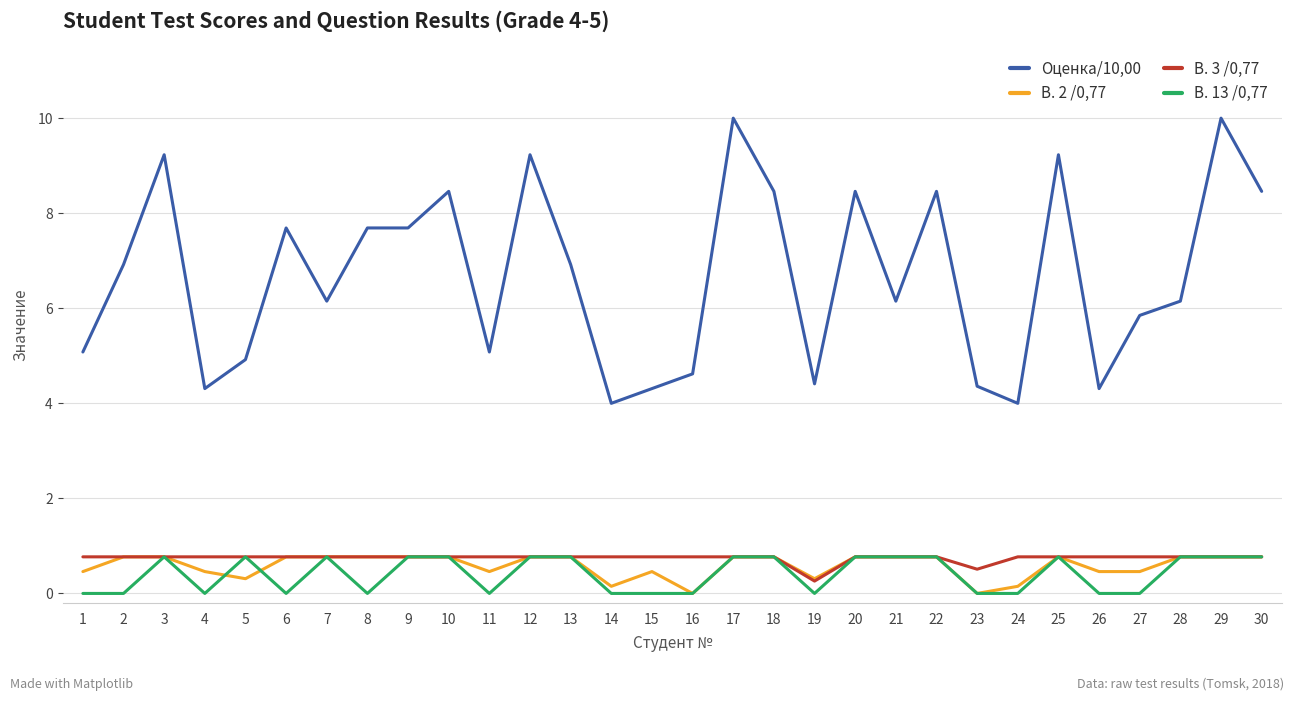

The В. 2 /0,77 series shows 0.3 at 10. True or false?

False